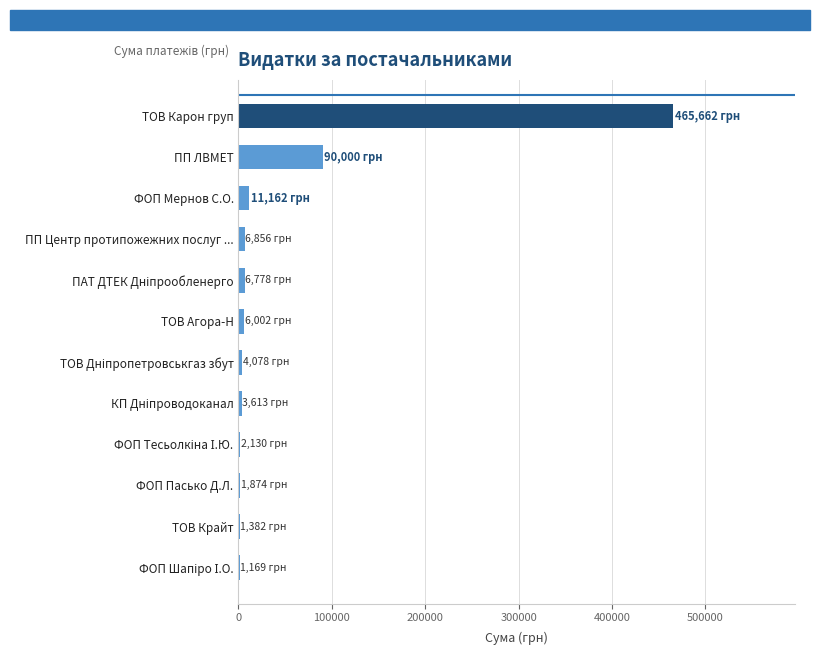

Is it true that the value at ТОВ Карон груп is 834541.5?

False